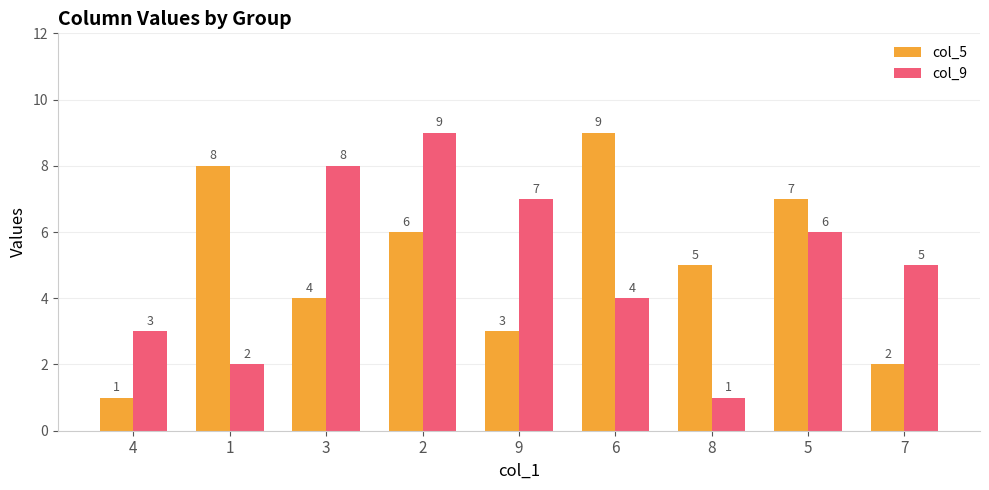

Which series changed the most between 9 and 7?

col_9